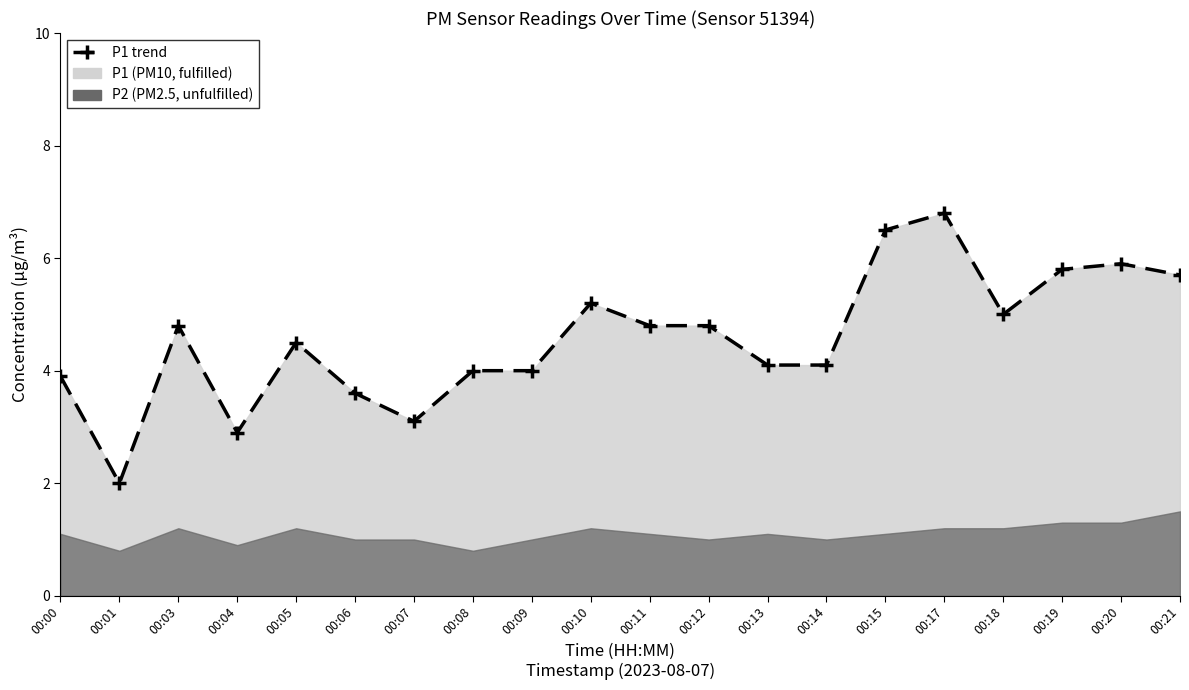

What is the value of the 19th point from the left?

5.9